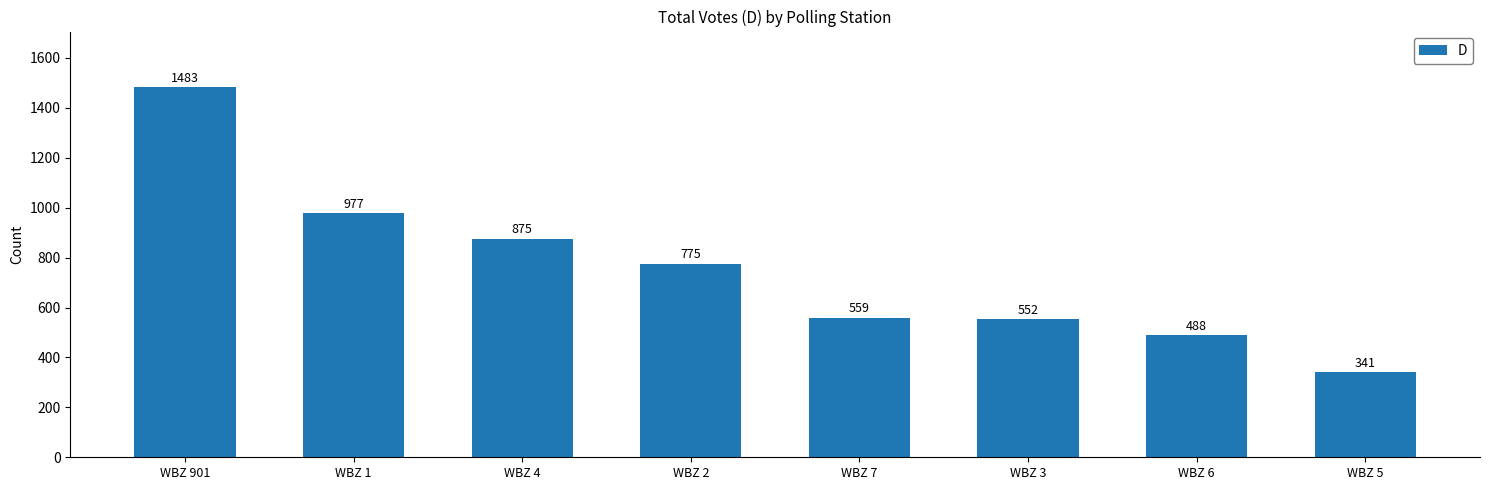

List the labels in order of value, largest first.

WBZ 901, WBZ 1, WBZ 4, WBZ 2, WBZ 7, WBZ 3, WBZ 6, WBZ 5